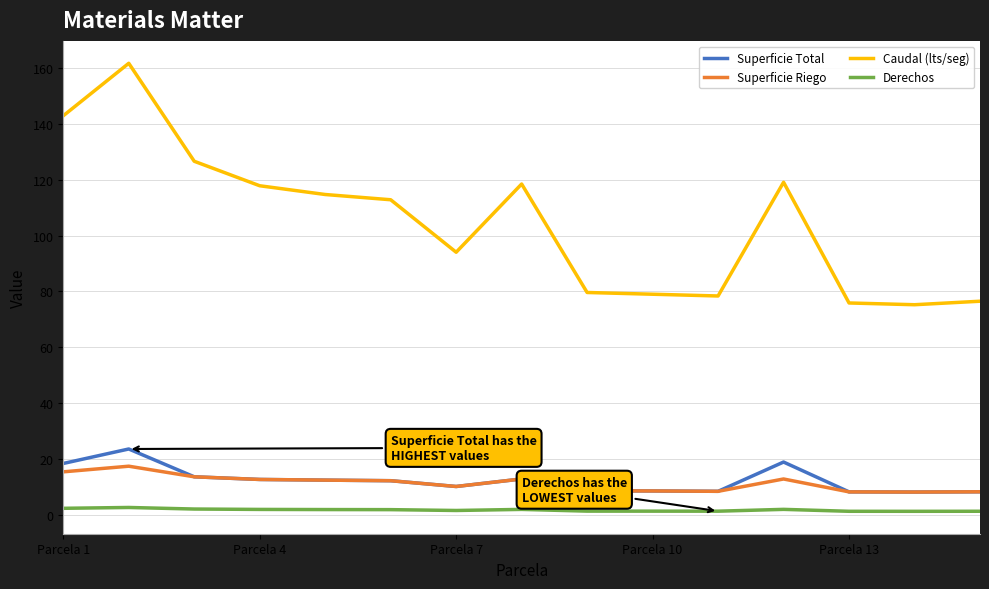

Which series has the widest spread of values?

Caudal (lts/seg)